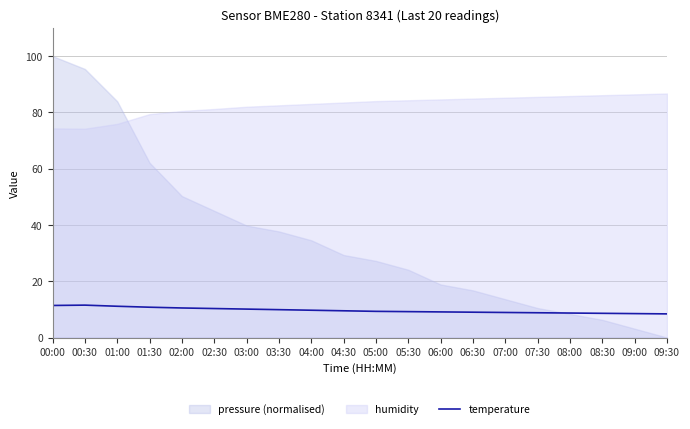

Which has a higher value, 06:30 or 01:00?

01:00